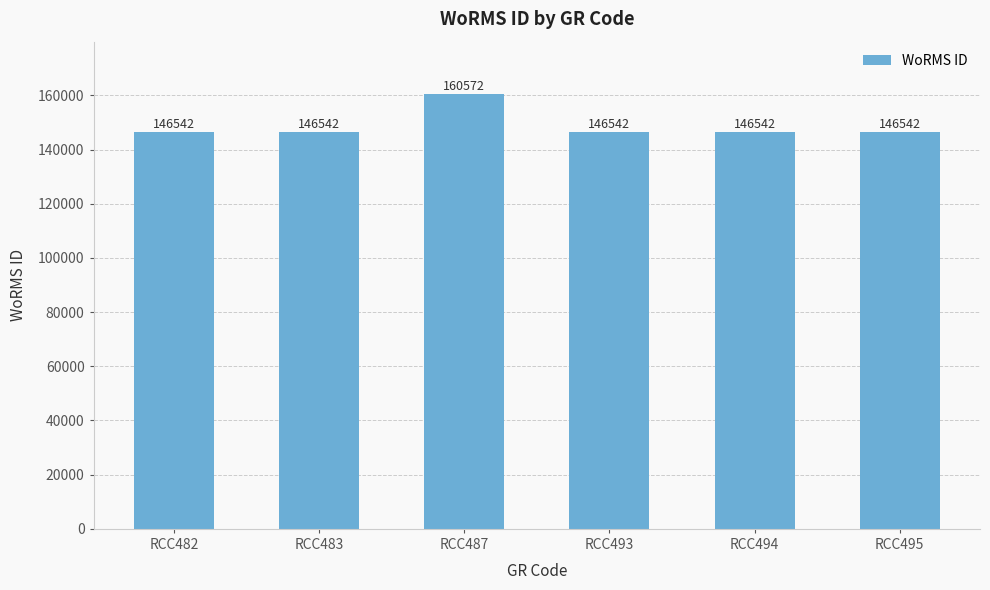

Approximately how many times larger is the value at RCC493 compared to RCC487?

0.9